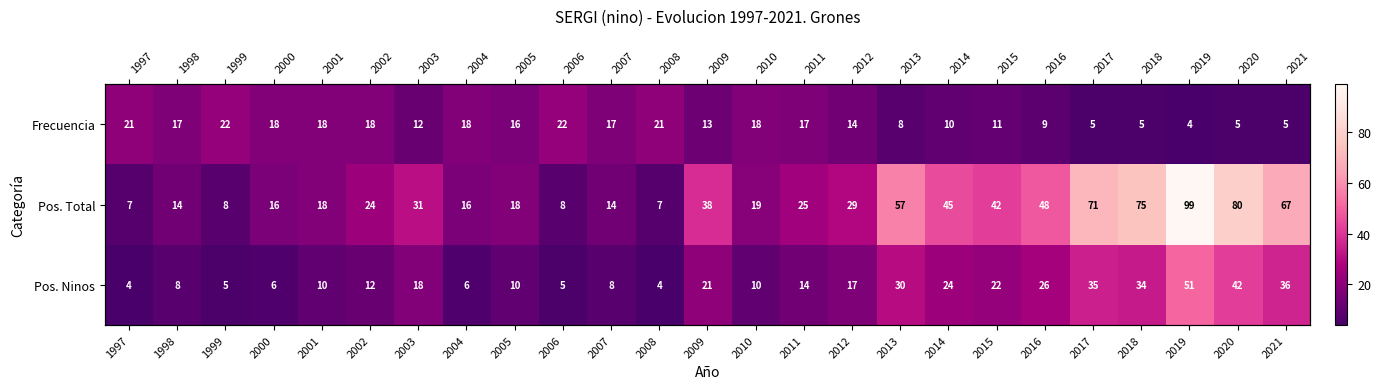

At which category does the chart reach its minimum across all series?

2019